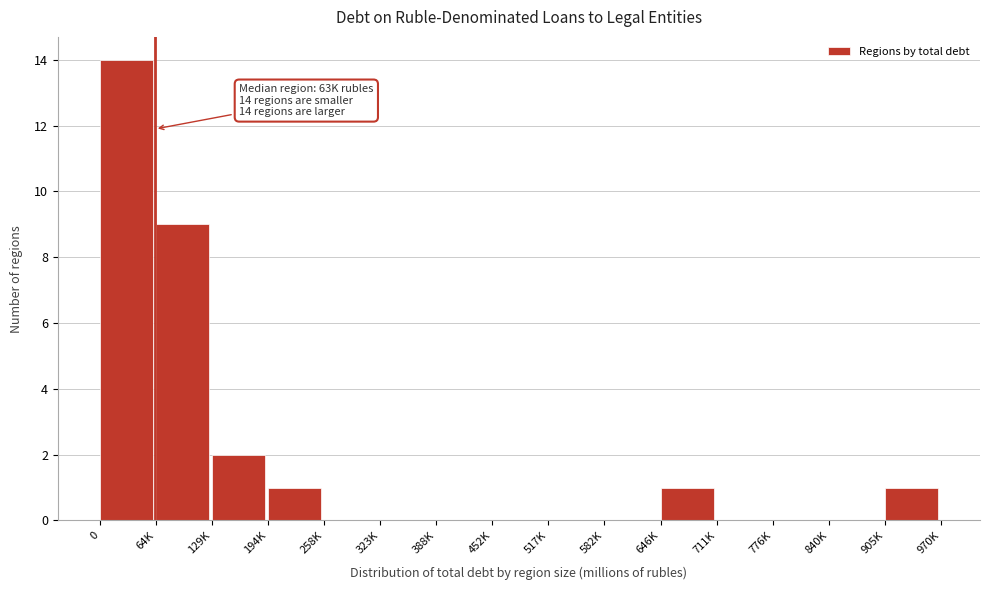

Reading left to right, extract all data points from this chart.

0=14	64K=9	129K=2	194K=1	258K=0	323K=0	388K=0	452K=0	517K=0	582K=0	646K=1	711K=0	776K=0	840K=0	905K=1